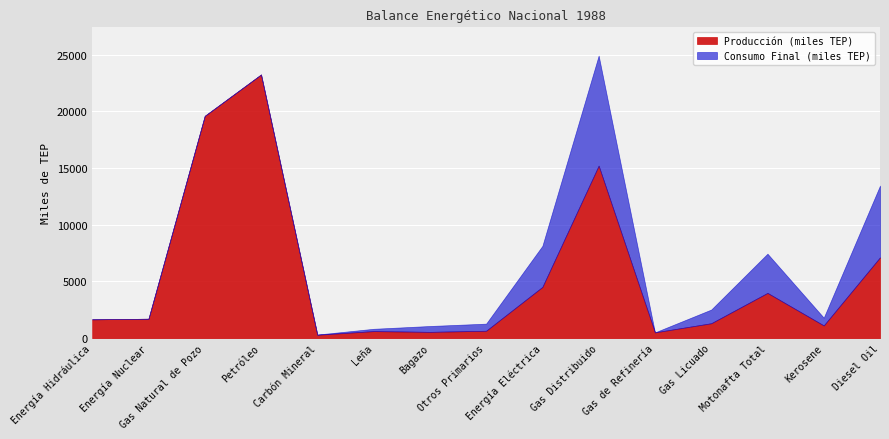

How many data points in Producción (miles TEP) are above 1660?

8